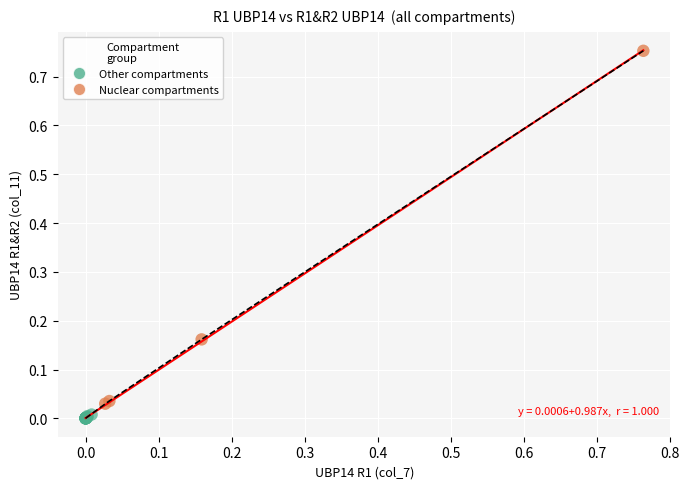

Which series has the largest Y range (max minus min)?

Nuclear compartments